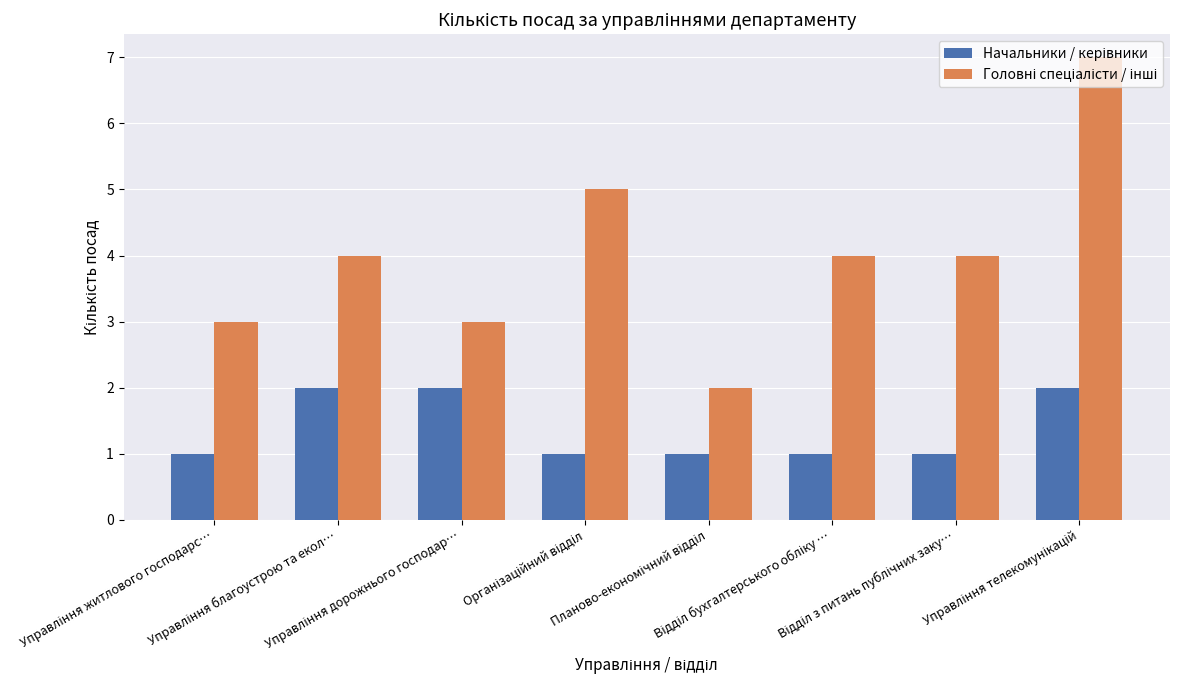

What is the maximum value shown in the chart?

7